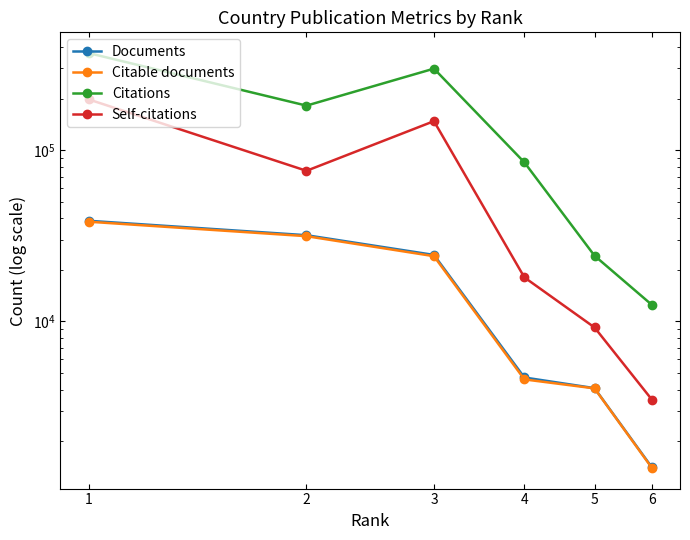

At which category does Self-citations reach its first local peak?

3